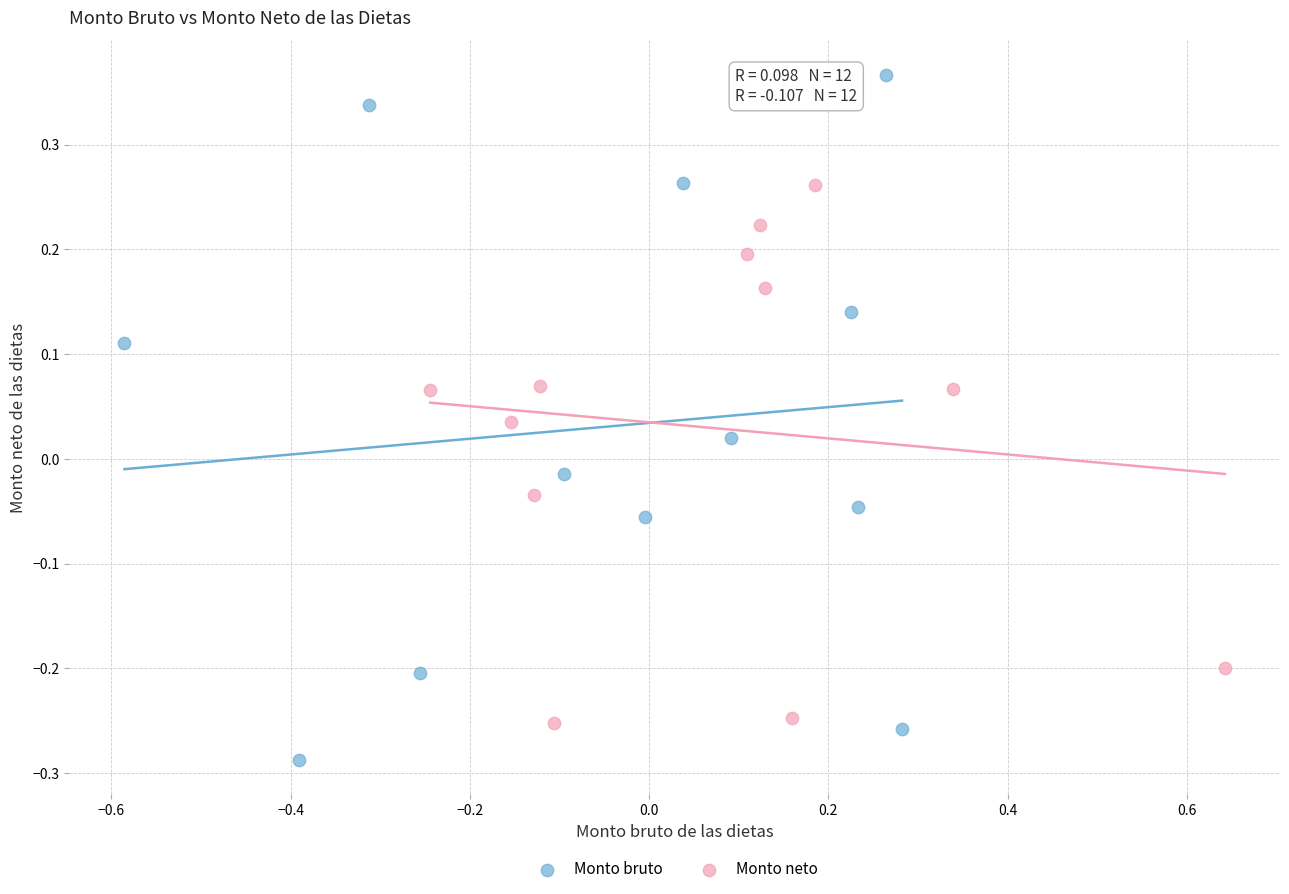

What are all the series names shown in the legend?

Monto bruto, Monto neto